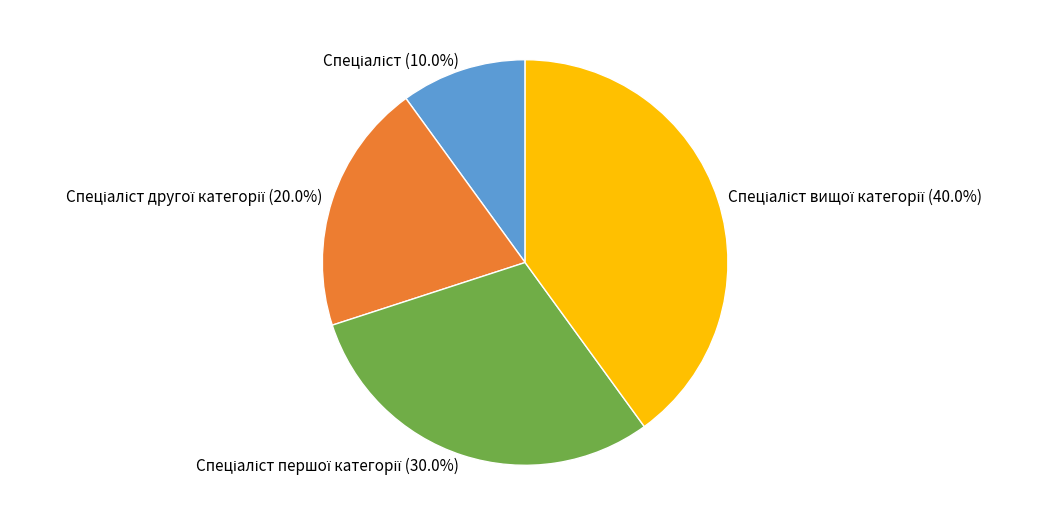

How many slices are in this pie chart?

4